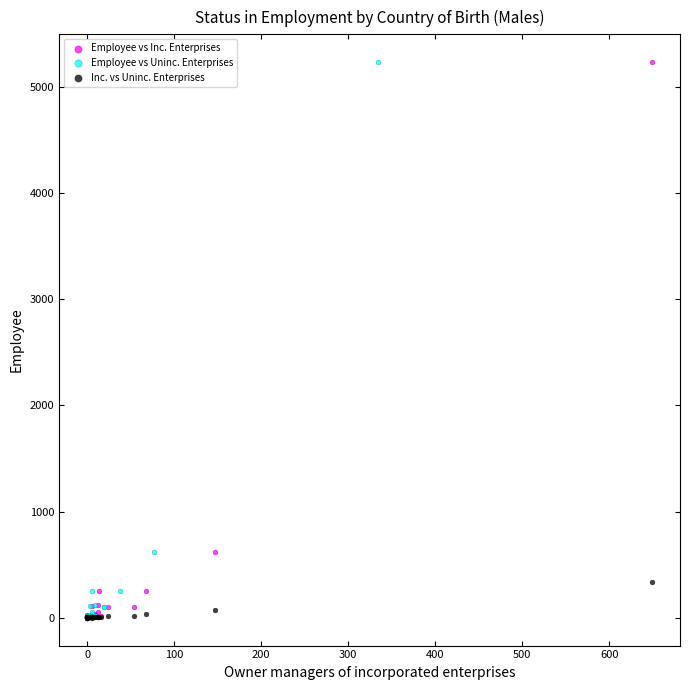

What are all the series names shown in the legend?

Employee vs Inc. Enterprises, Employee vs Uninc. Enterprises, Inc. vs Uninc. Enterprises